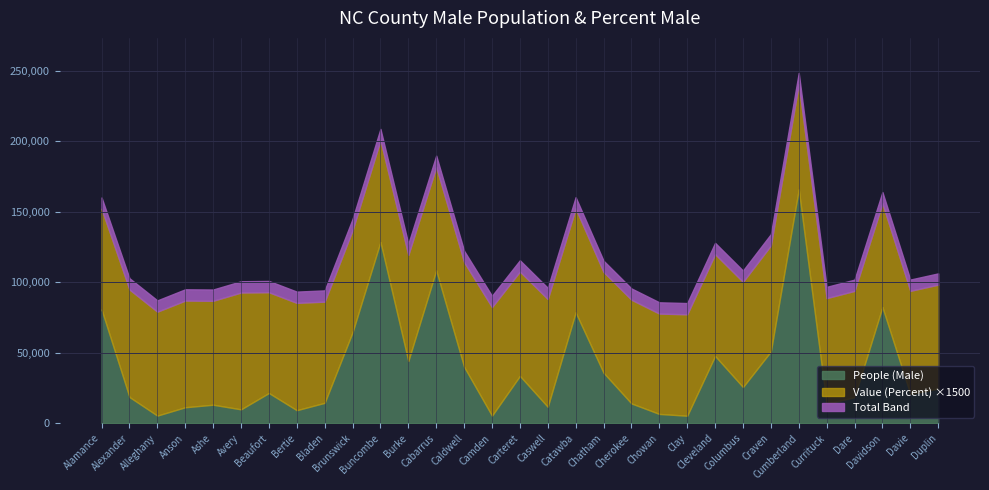

What is the maximum value shown in the chart?

165964.0